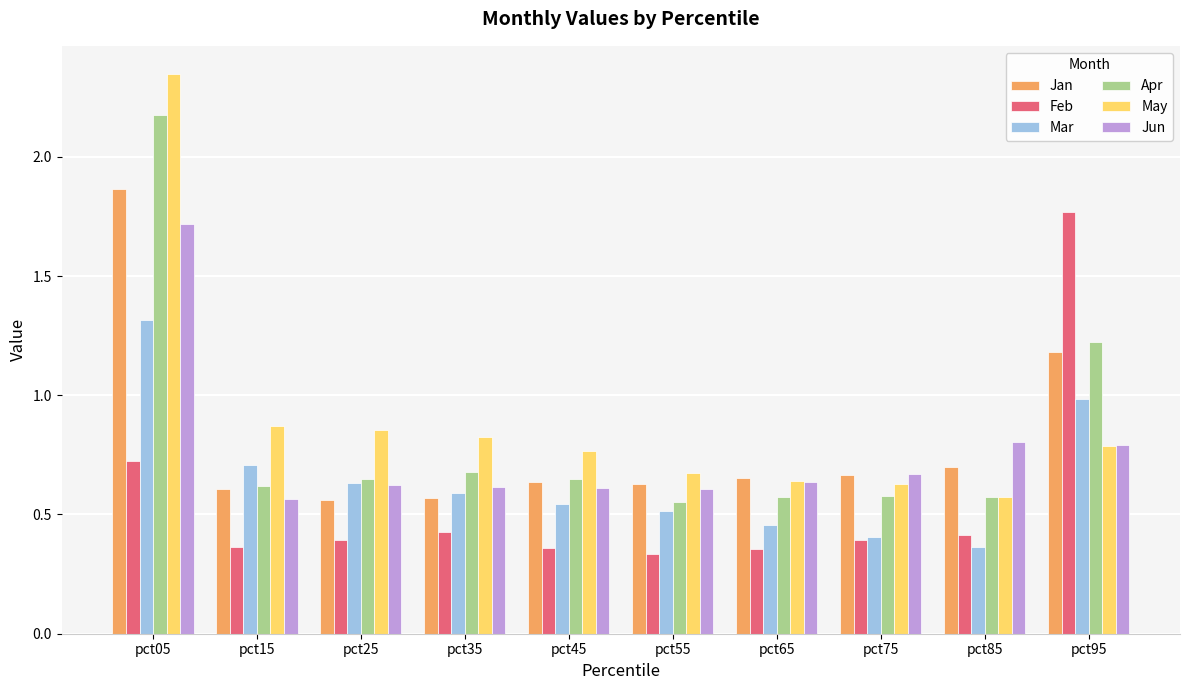

How many groups of bars are there?

10